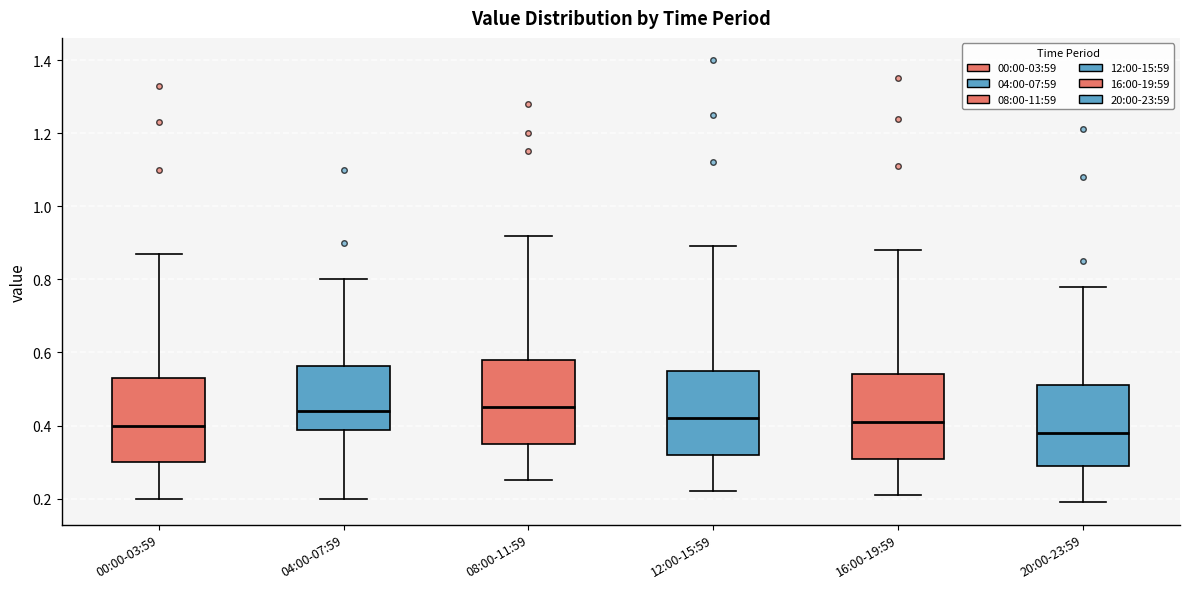

Reading left to right, read every box against the y-axis: the position of its median line, the range the box covers, and the ends of its whiskers. The values are not printed on the chart, so give them approximately, as read against the axis.

00:00-03:59: median 0.40, box 0.30 to 0.54, whiskers 0.20 to 0.88
04:00-07:59: median 0.44, box 0.38 to 0.56, whiskers 0.20 to 0.80
08:00-11:59: median 0.46, box 0.36 to 0.58, whiskers 0.26 to 0.92
12:00-15:59: median 0.42, box 0.32 to 0.56, whiskers 0.22 to 0.90
16:00-19:59: median 0.42, box 0.32 to 0.54, whiskers 0.22 to 0.88
20:00-23:59: median 0.38, box 0.30 to 0.52, whiskers 0.20 to 0.78